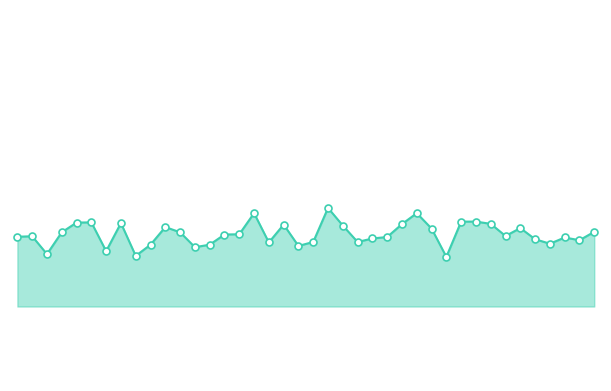

Which category has the highest value across all series?

21